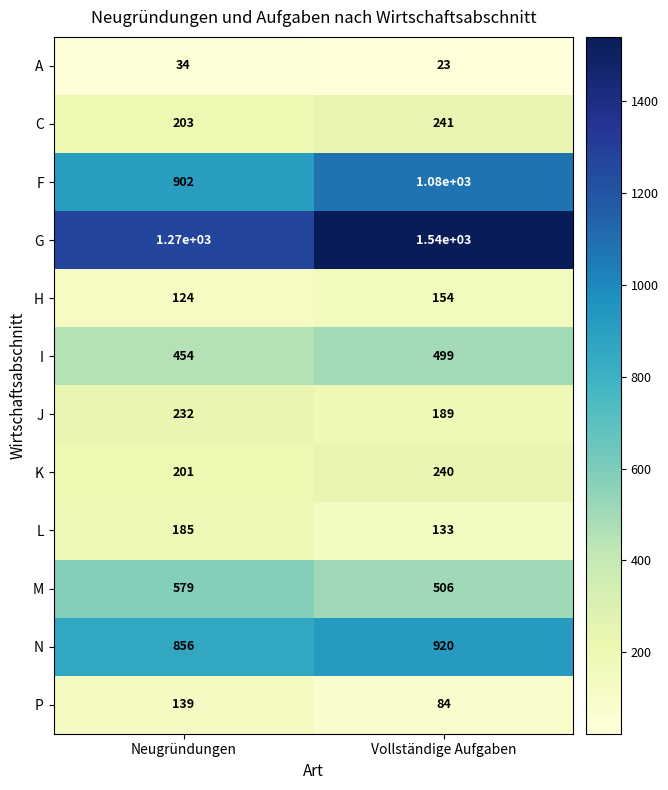

What is the maximum value shown in the chart?

1540